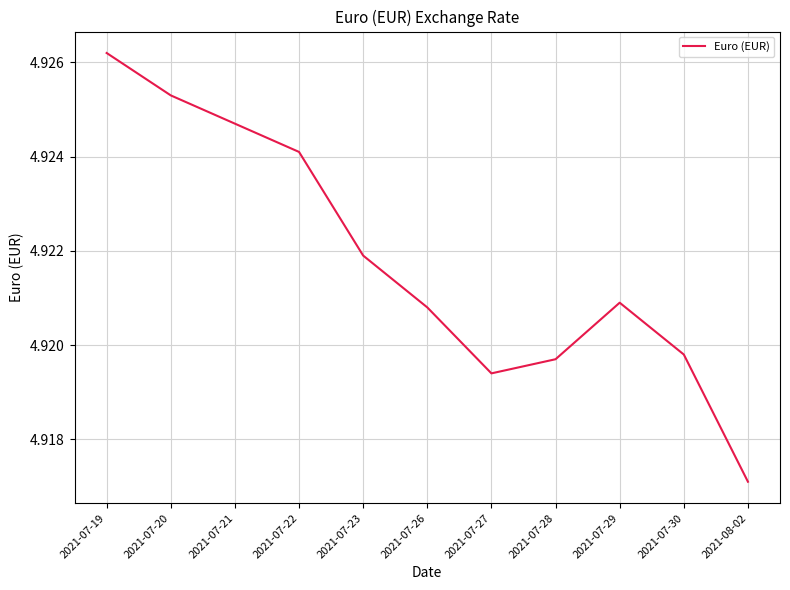

Rank the categories by value from highest to lowest.

2021-07-19, 2021-07-20, 2021-07-21, 2021-07-22, 2021-07-23, 2021-07-29, 2021-07-26, 2021-07-30, 2021-07-28, 2021-07-27, 2021-08-02